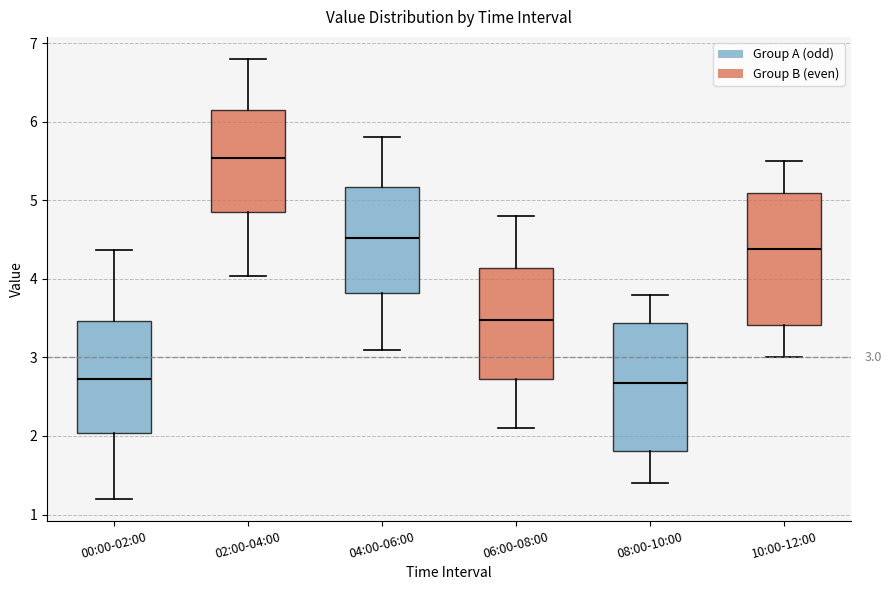

Which box has the highest median line?

02:00-04:00